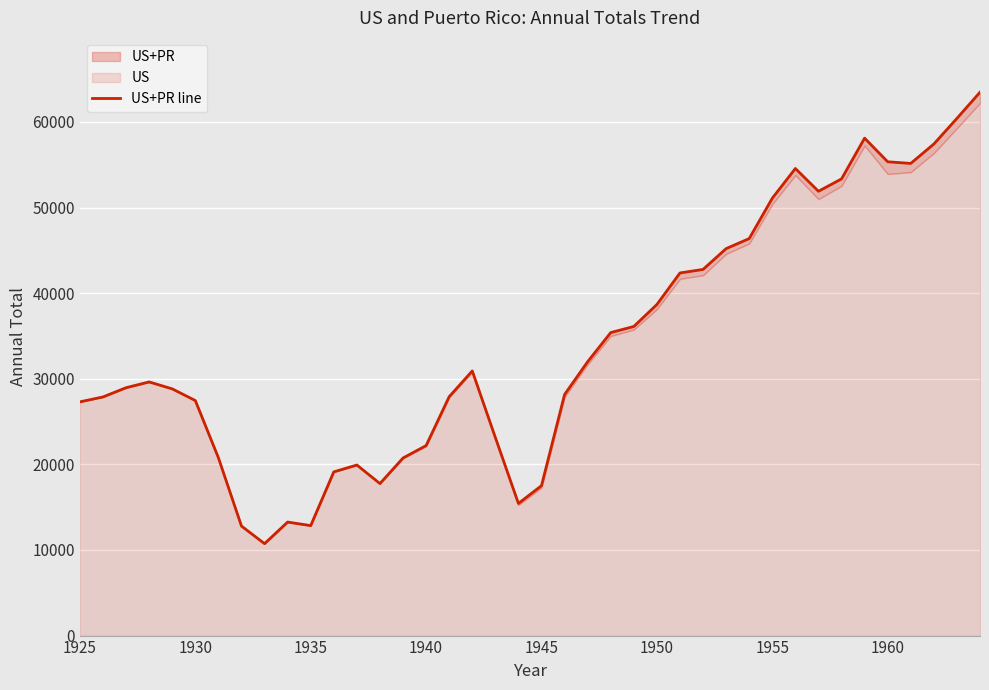

What is the difference between the maximum and minimum values?

52736